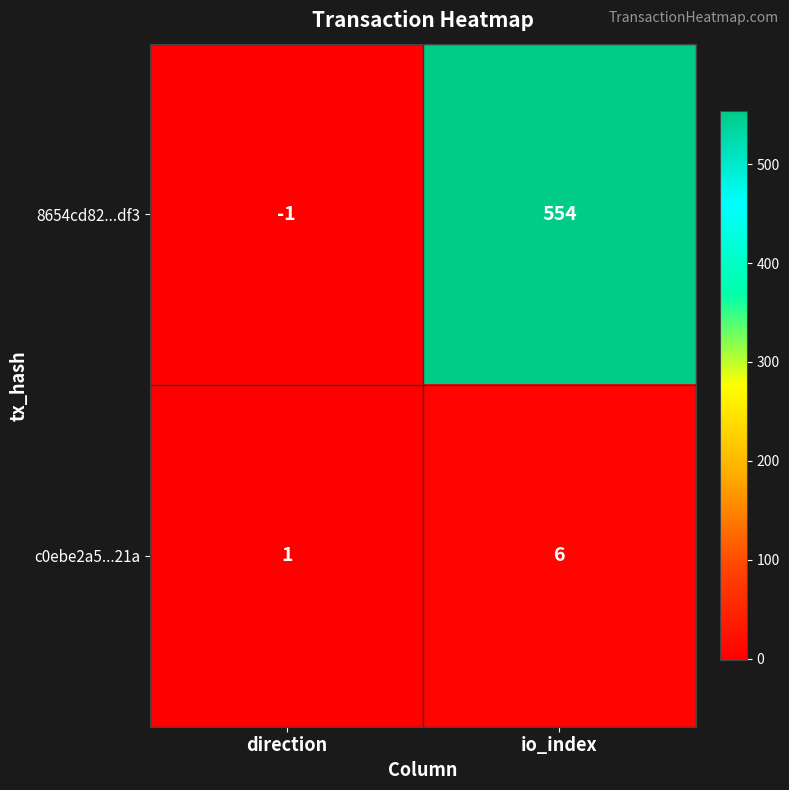

How many categories are shown in the chart?

2